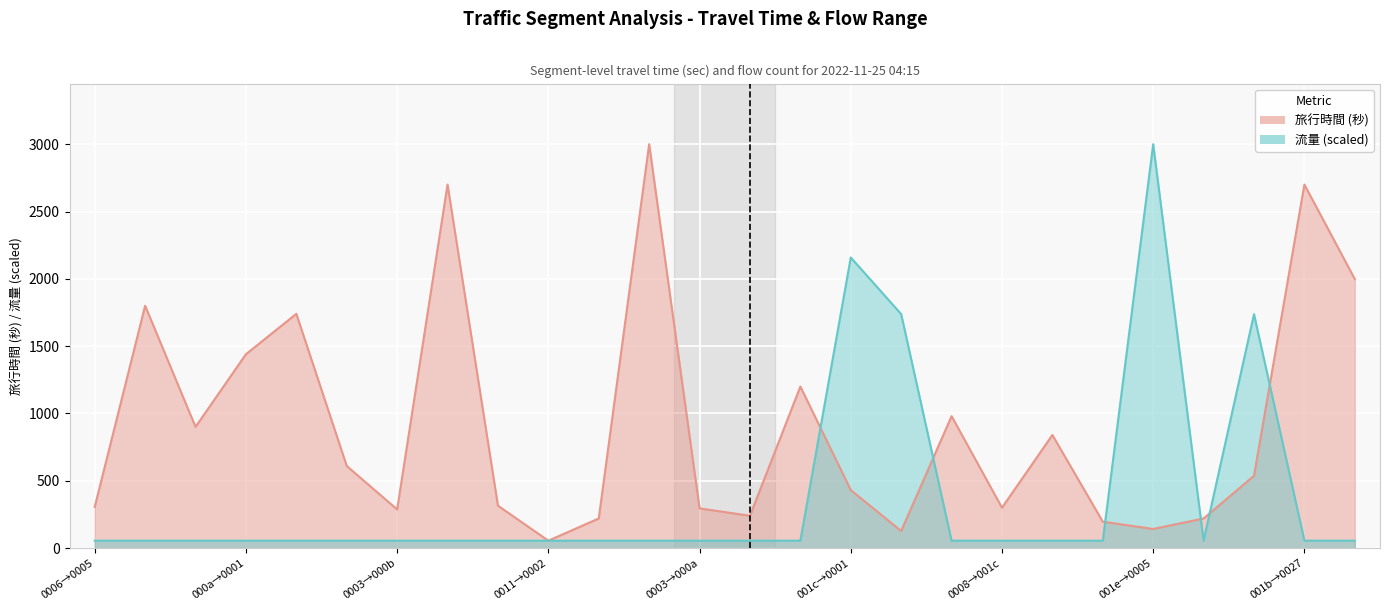

At which label does 旅行時間 (秒) reach its minimum?

0011→0002